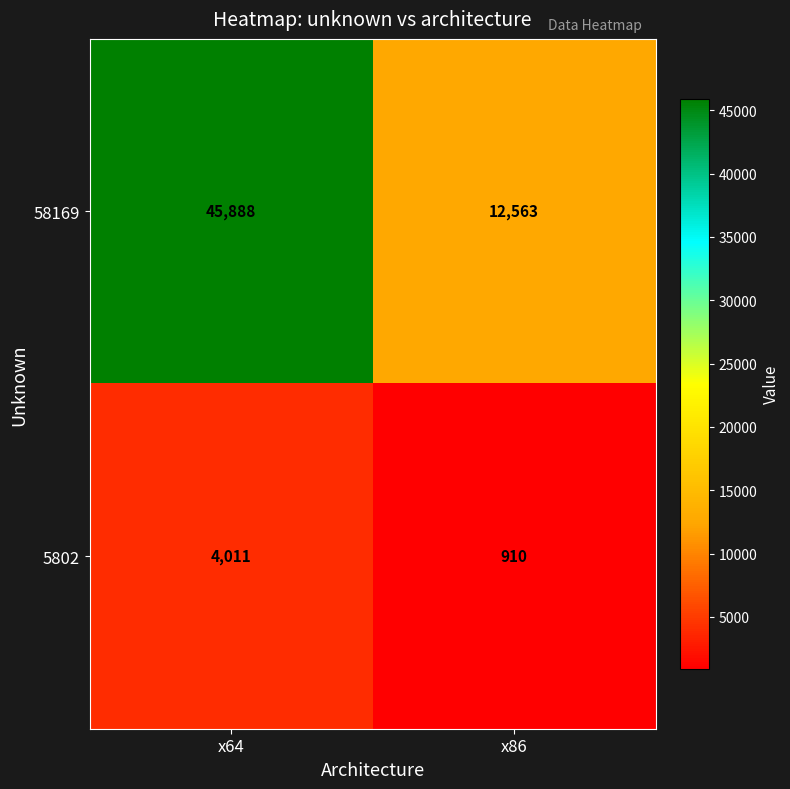

Is it true that 5802 equals 910 at x86?

True